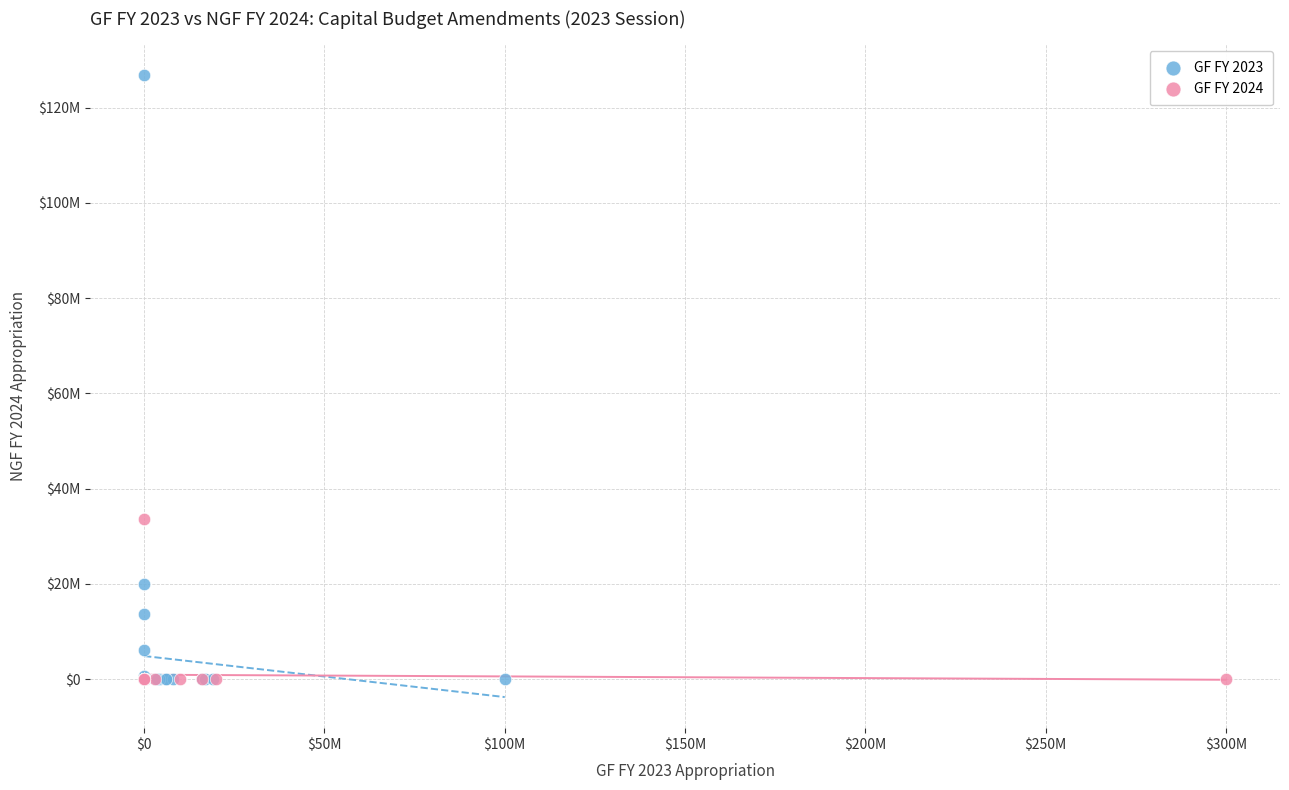

Which series contains the highest Y value?

GF FY 2023